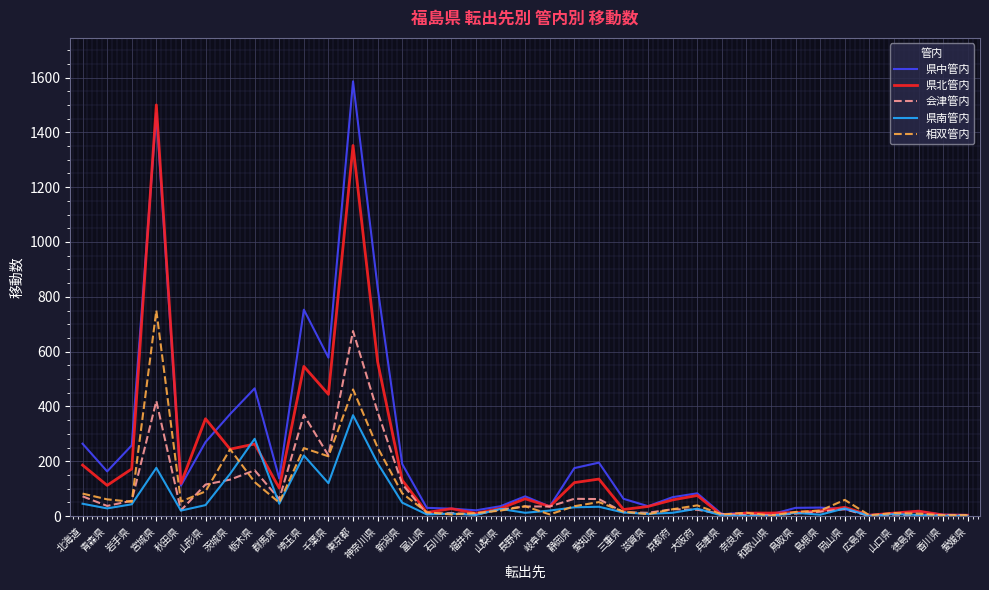

What is the highest value of the 相双管内 series?

750